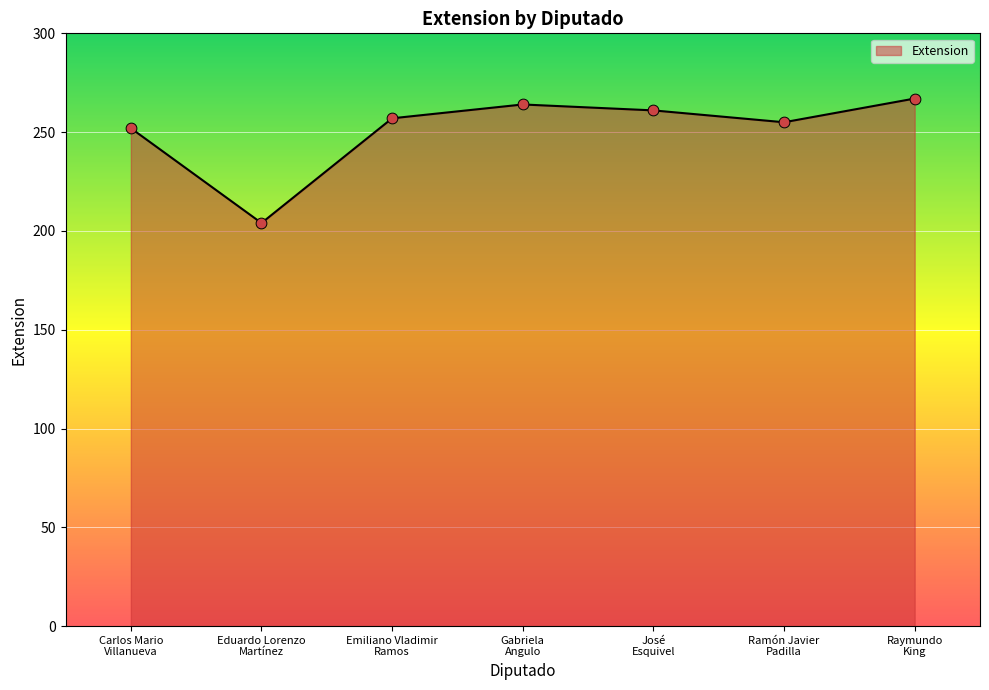

Which has a higher value, José
Esquivel or Raymundo
King?

Raymundo
King